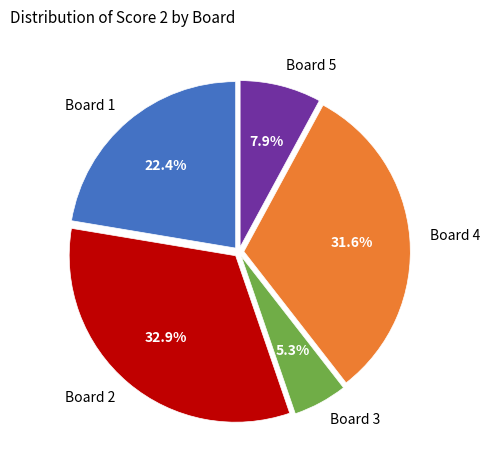

The Board 5 slice represents 13% of the pie. True or false?

False